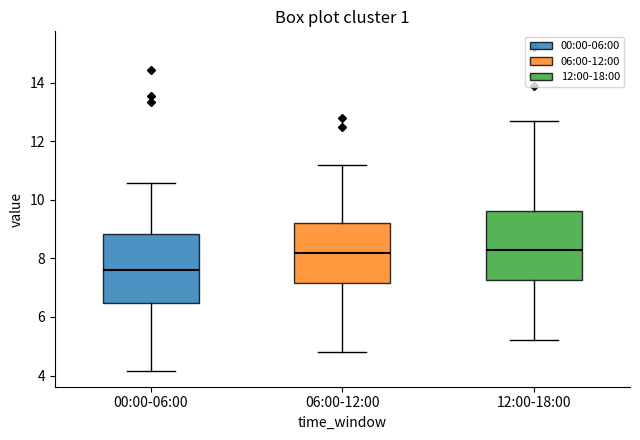

Where is the lower edge of the box for 00:00-06:00 on the y-axis? The values are not printed on the chart, so give them approximately, as read against the axis.

6.4